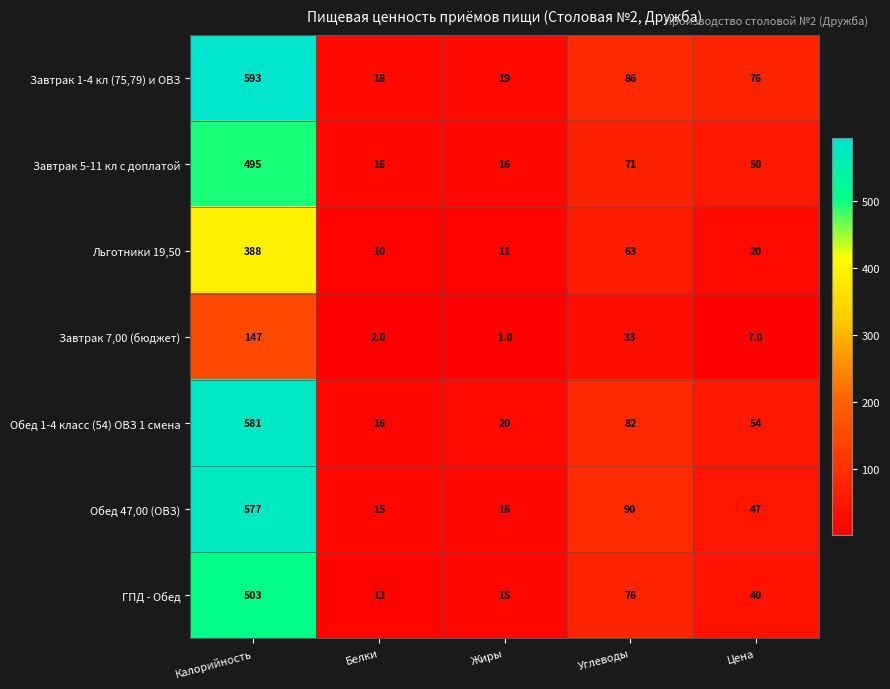

True or false: Завтрак 5-11 кл с доплатой has a value of 146 at Калорийность.

False